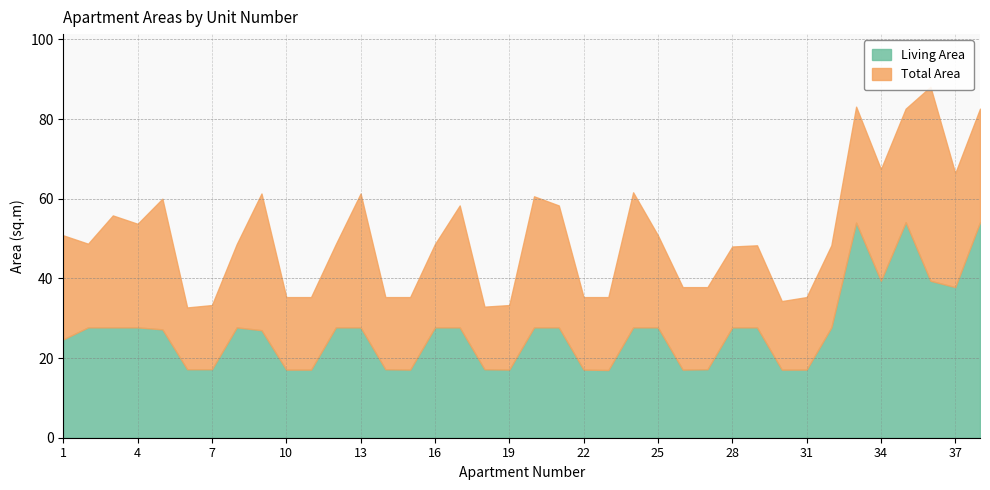

True or false: Living Area and Total Area intersect in this chart.

False